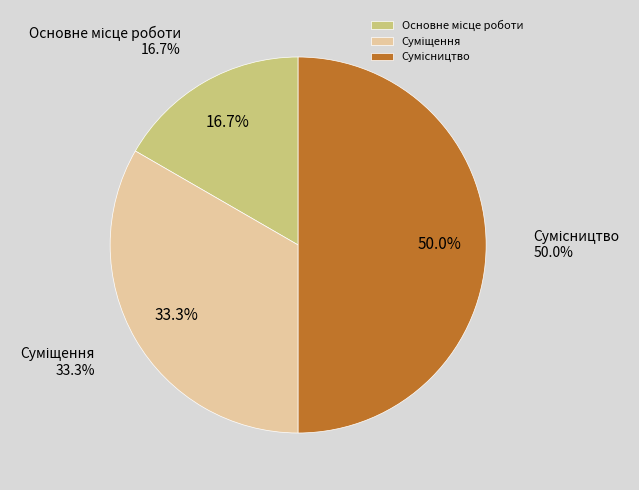

What is the change in value from Основне місце роботи to Суміщення?

+1